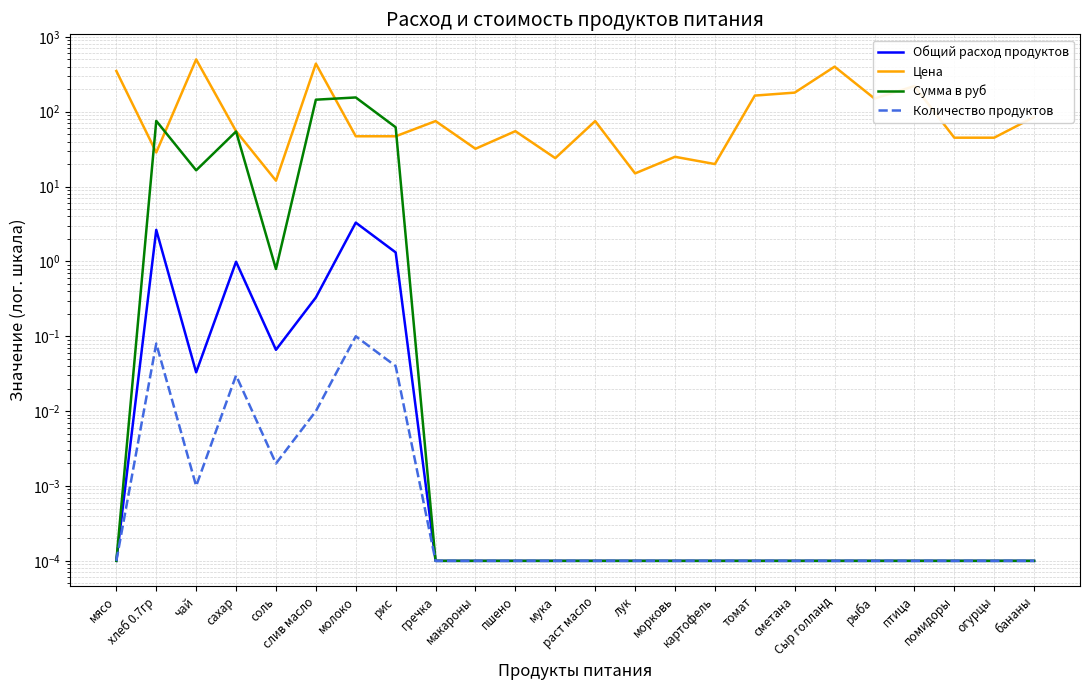

Which category has the highest value in the Общий расход продуктов series?

молоко